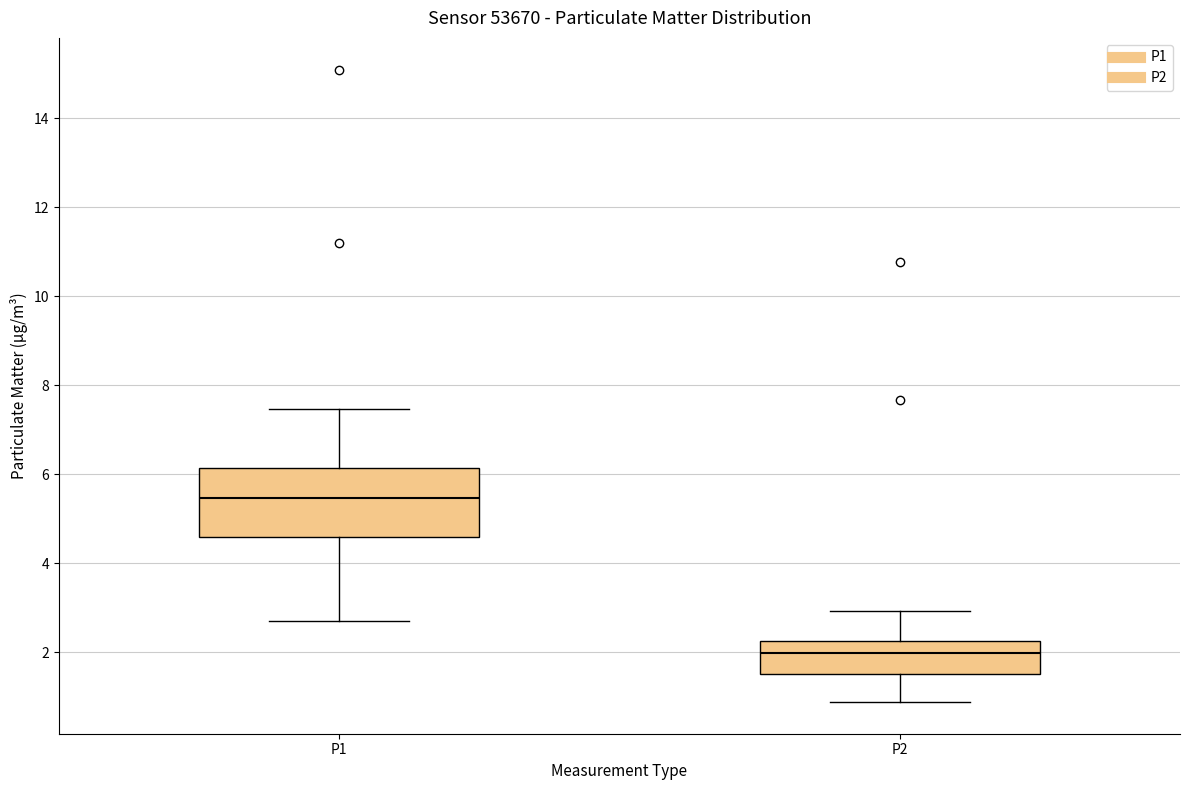

Where does the upper whisker of the box for P1 end on the y-axis? The values are not printed on the chart, so give them approximately, as read against the axis.

7.4